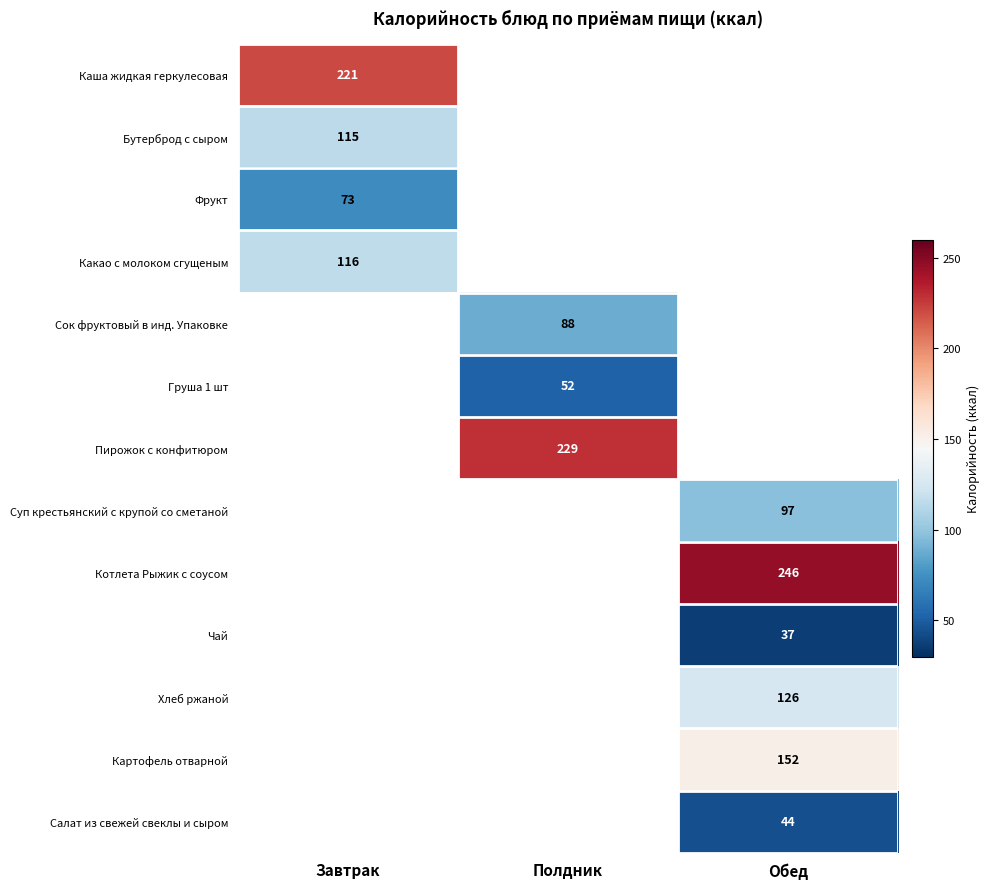

The Чай series shows 37 at Обед. True or false?

True